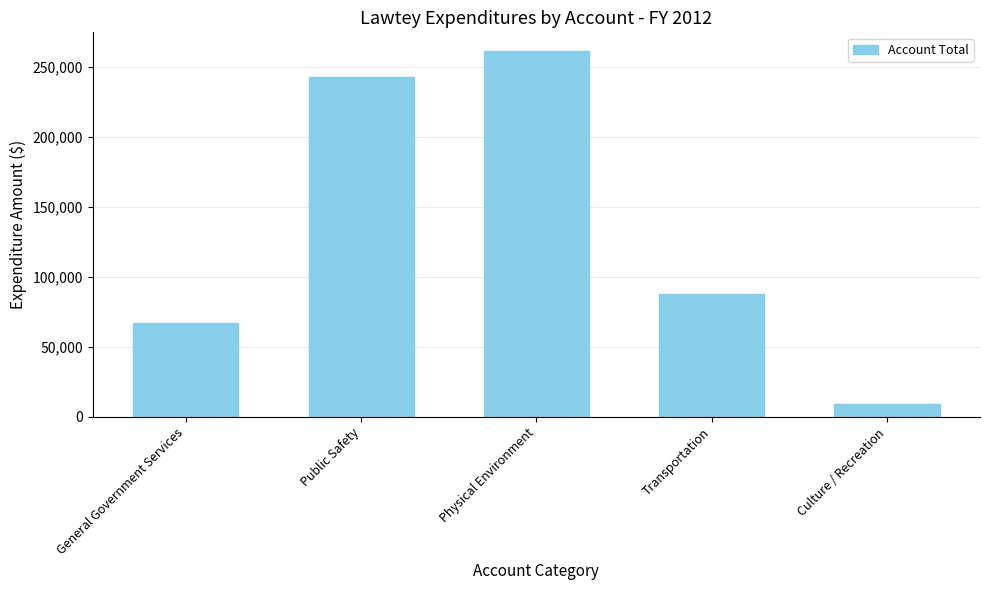

Are the bars grouped side by side (vs. stacked)?

No